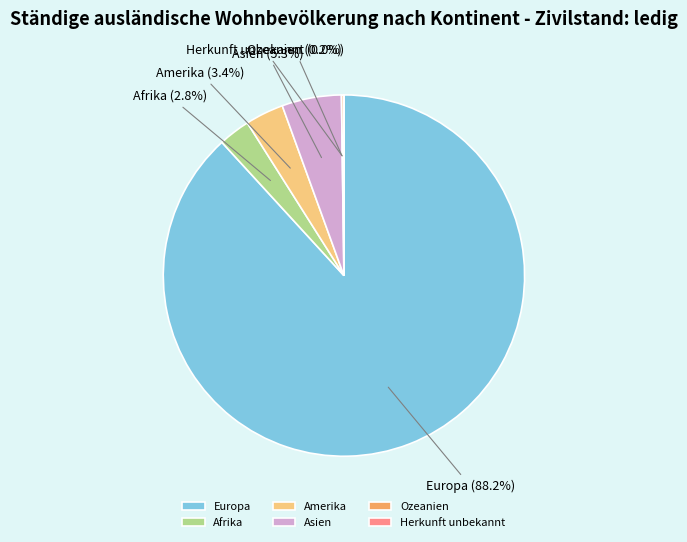

How much of the chart is everything except Afrika?

97.2%